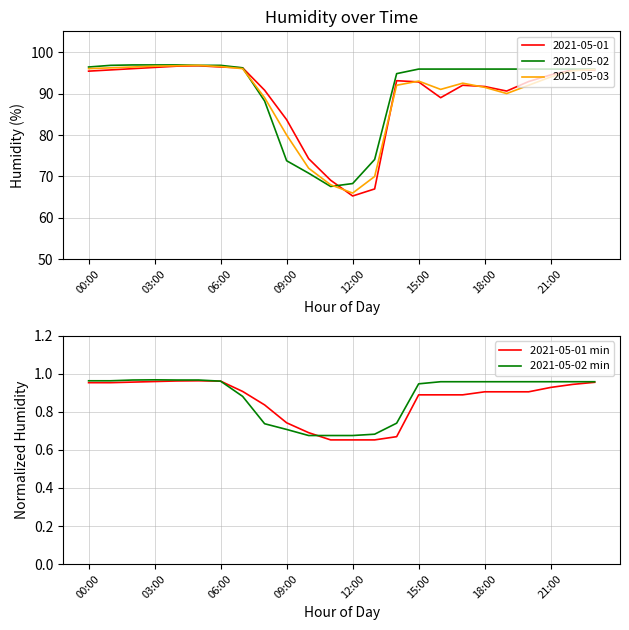

True or false: 2021-05-01 min has a value of 0.2 at 15:00.

False